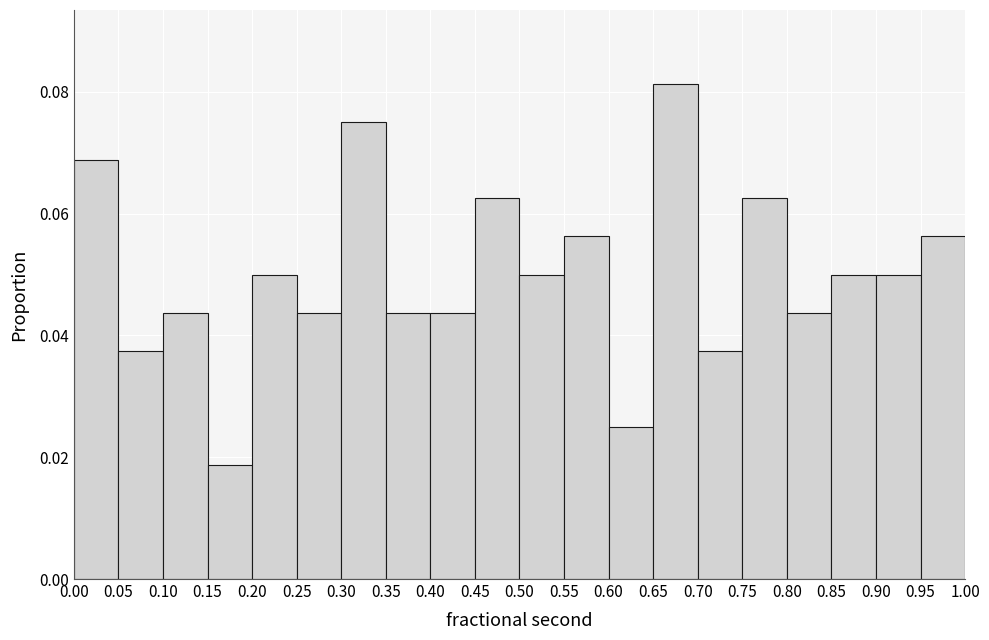

Reading left to right, list every bar in this chart as the range it spans on the x-axis followed by its height. The values are not printed on the chart, so give them approximately, as read against the axis.

0.00 to 0.05: 0.068
0.05 to 0.10: 0.038
0.10 to 0.15: 0.044
0.15 to 0.20: 0.018
0.20 to 0.25: 0.050
0.25 to 0.30: 0.044
0.30 to 0.35: 0.076
0.35 to 0.40: 0.044
0.40 to 0.45: 0.044
0.45 to 0.50: 0.062
0.50 to 0.55: 0.050
0.55 to 0.60: 0.056
0.60 to 0.65: 0.026
0.65 to 0.70: 0.082
0.70 to 0.75: 0.038
0.75 to 0.80: 0.062
0.80 to 0.85: 0.044
0.85 to 0.90: 0.050
0.90 to 0.95: 0.050
0.95 to 1.00: 0.056